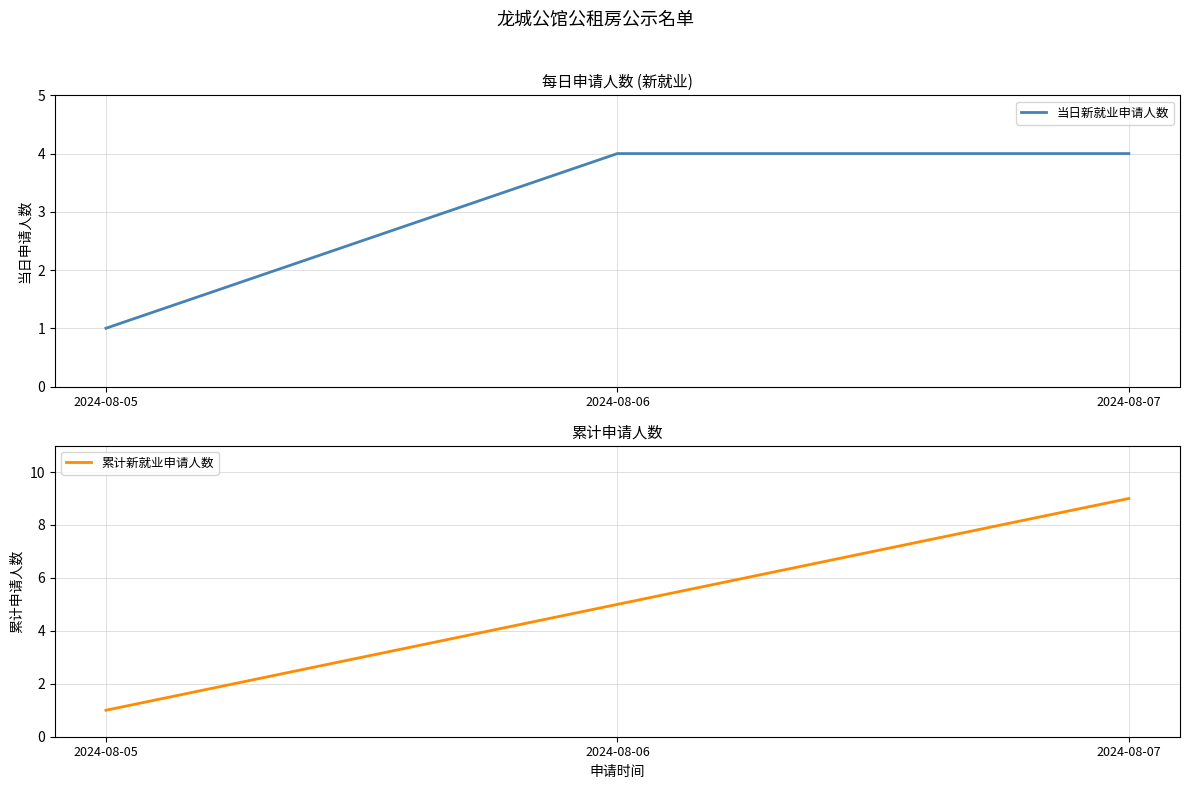

List the series in order of their peak value, highest first.

累计新就业申请人数, 当日新就业申请人数